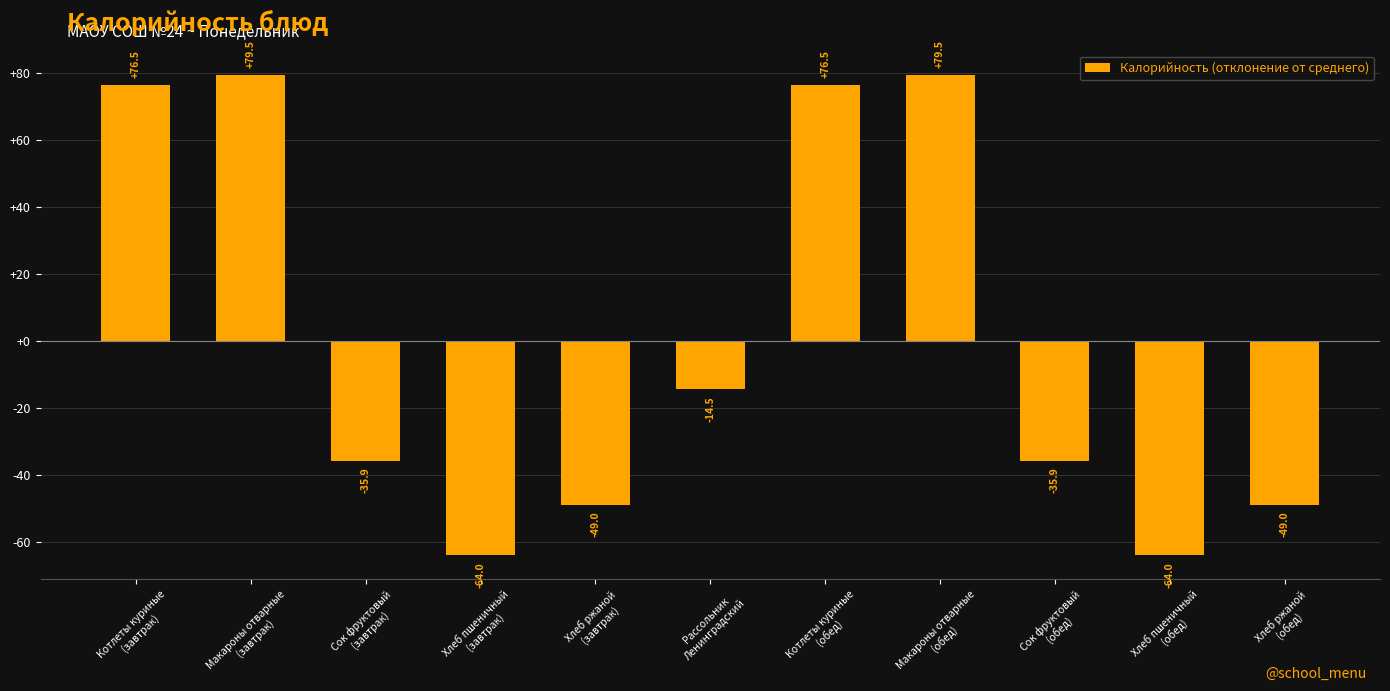

How many bars are there in total?

11